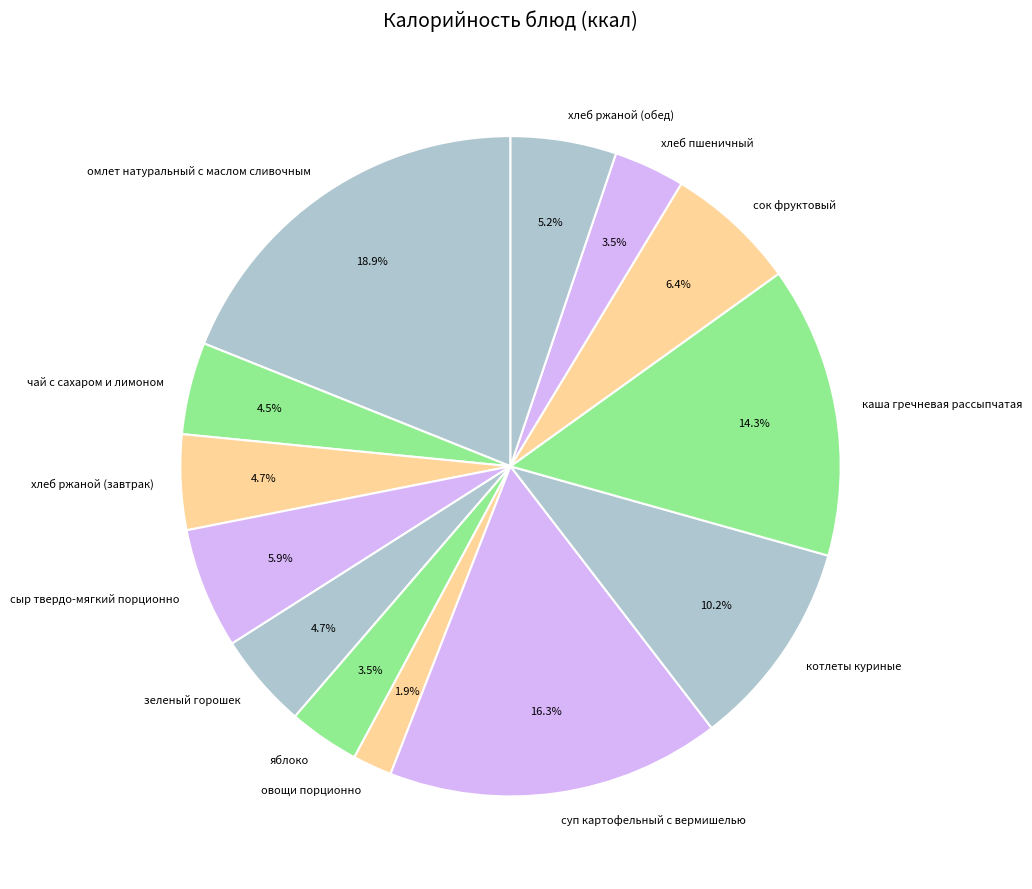

What percentage is the хлеб ржаной (обед) slice, to the nearest percent?

5%